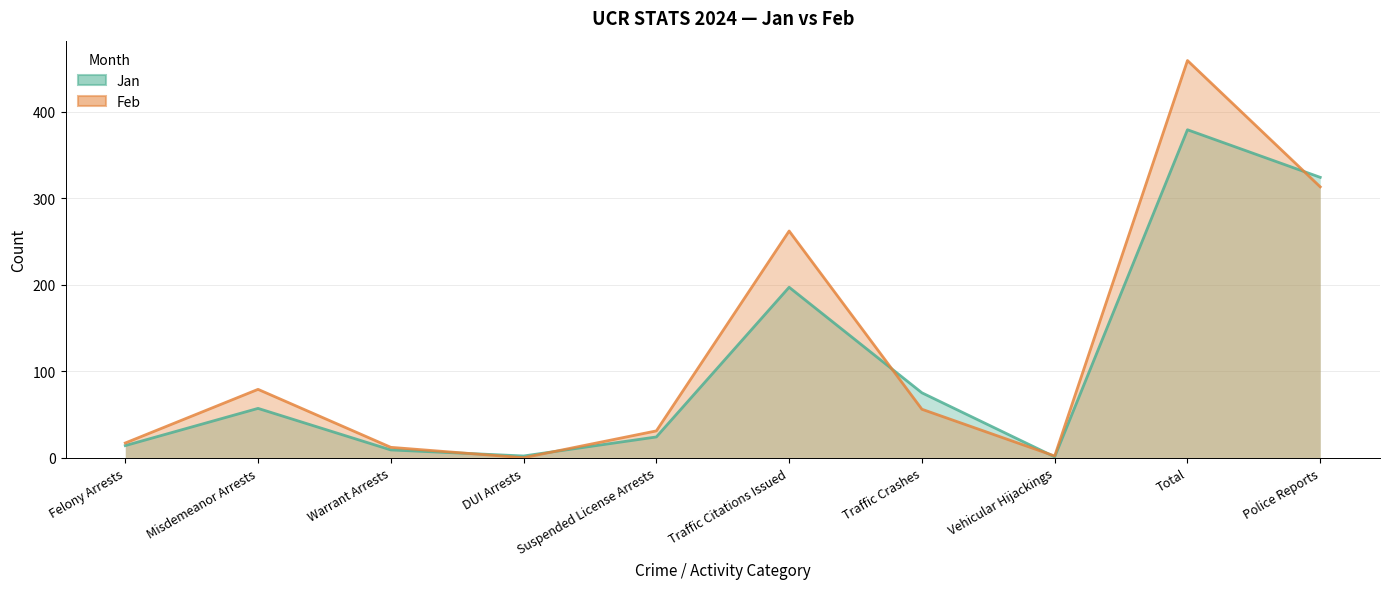

What is the maximum value shown in the chart?

459